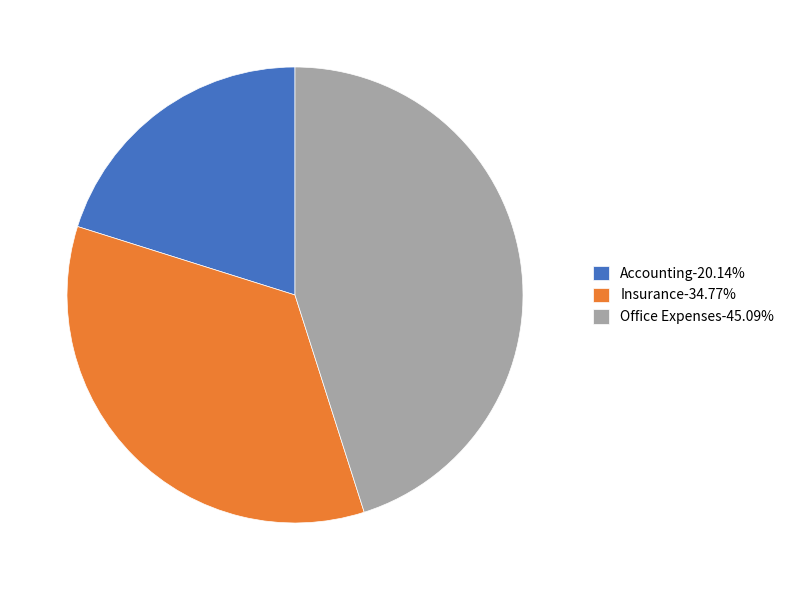

Is the sum of Insurance and Office Expenses greater than half?

Yes